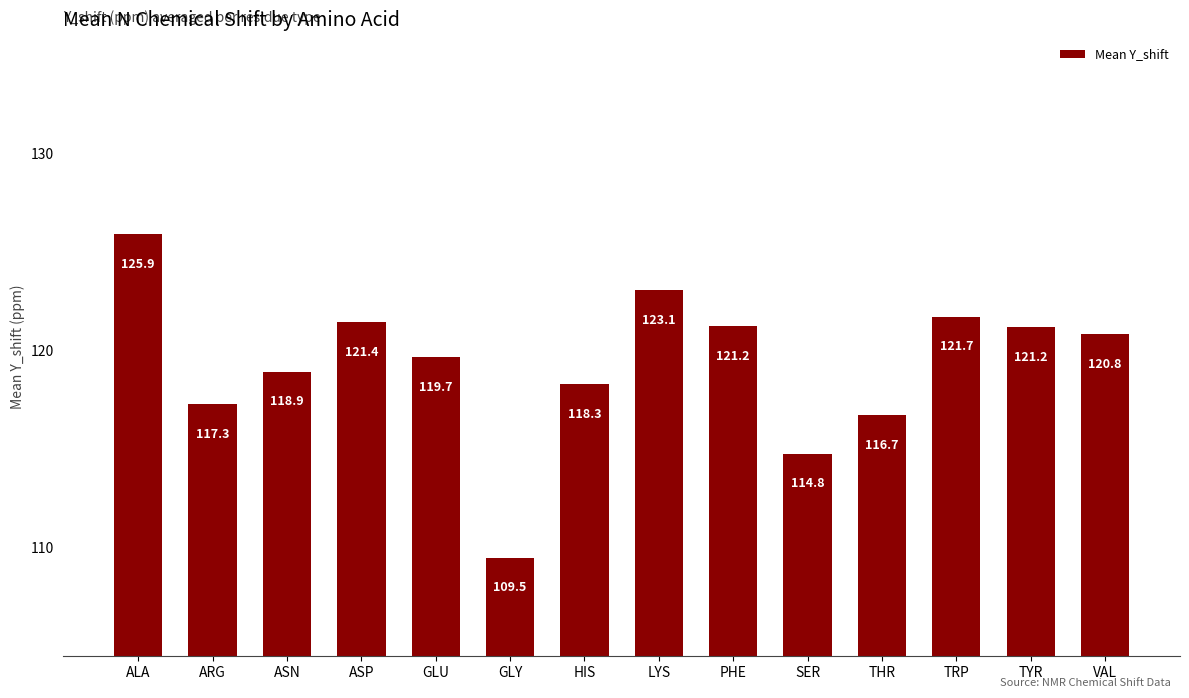

What is the maximum value shown in the chart?

125.9